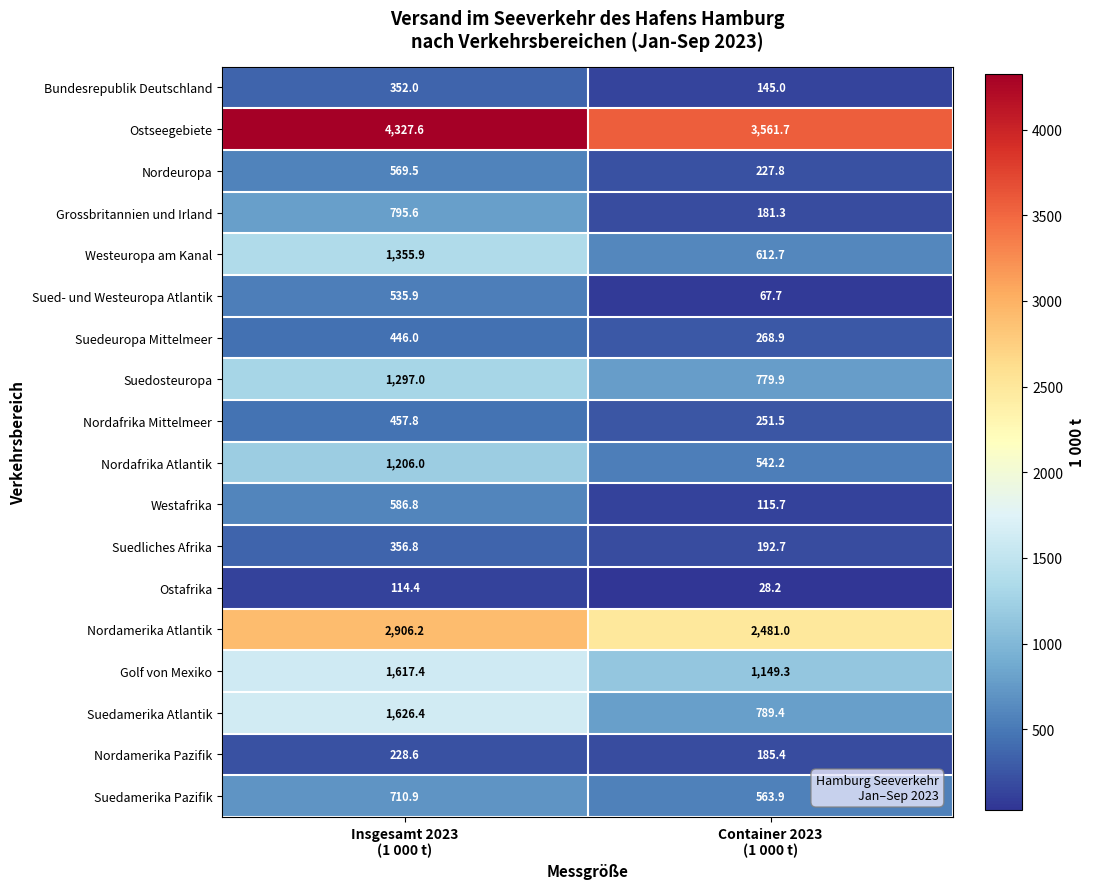

What is the maximum value shown in the chart?

4327.6